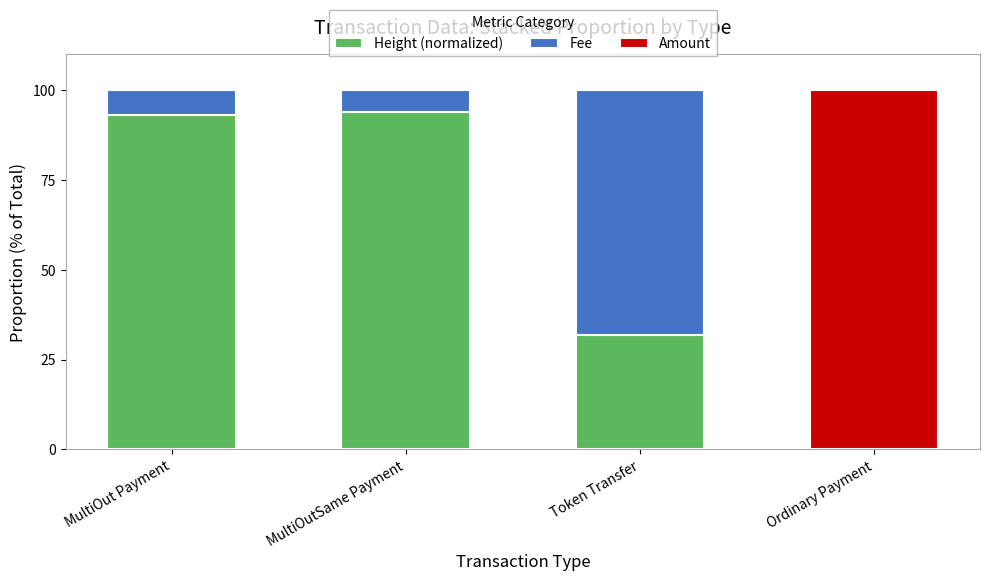

Read the Height (normalized) value at Token Transfer.

31.9